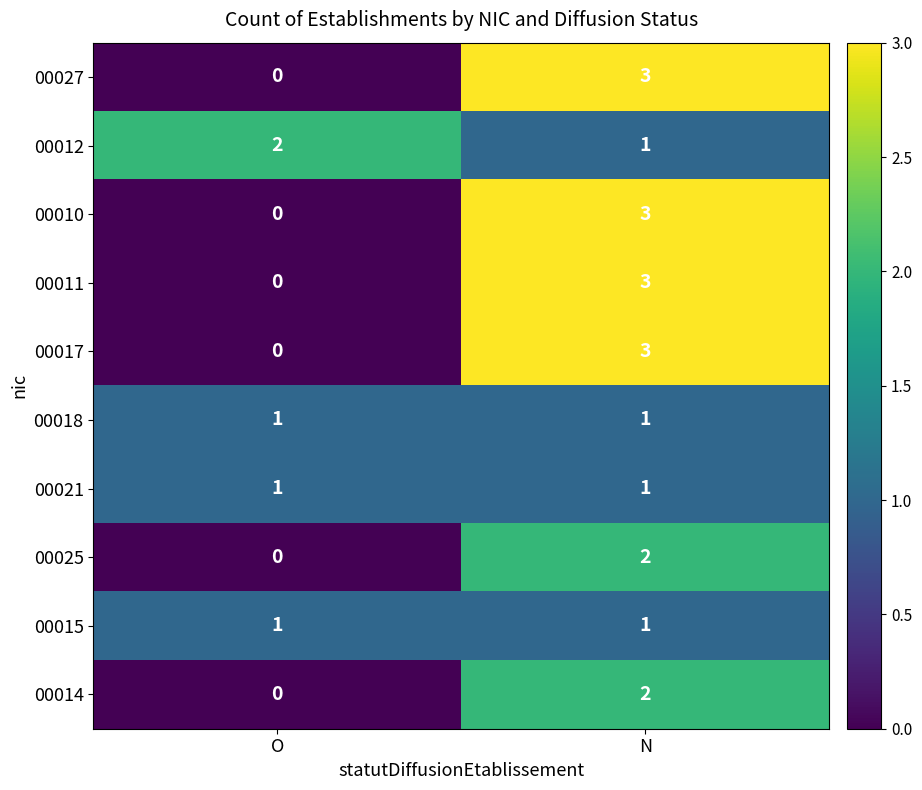

What is the approximate value of 00011 at N?

3